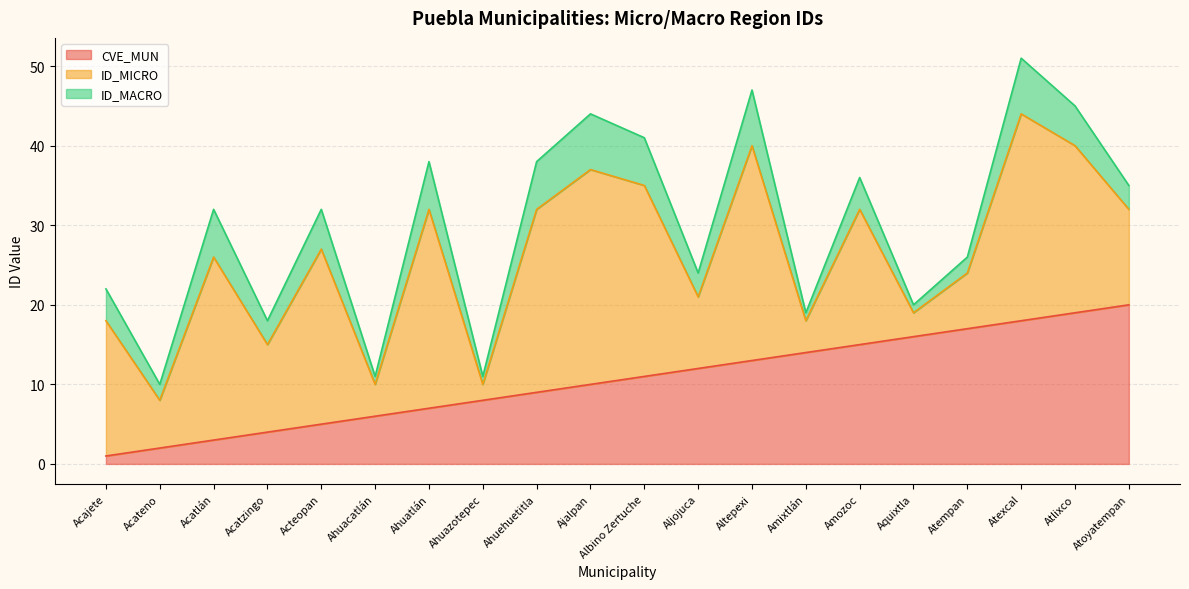

How many values in the ID_MACRO series are below 4?

9